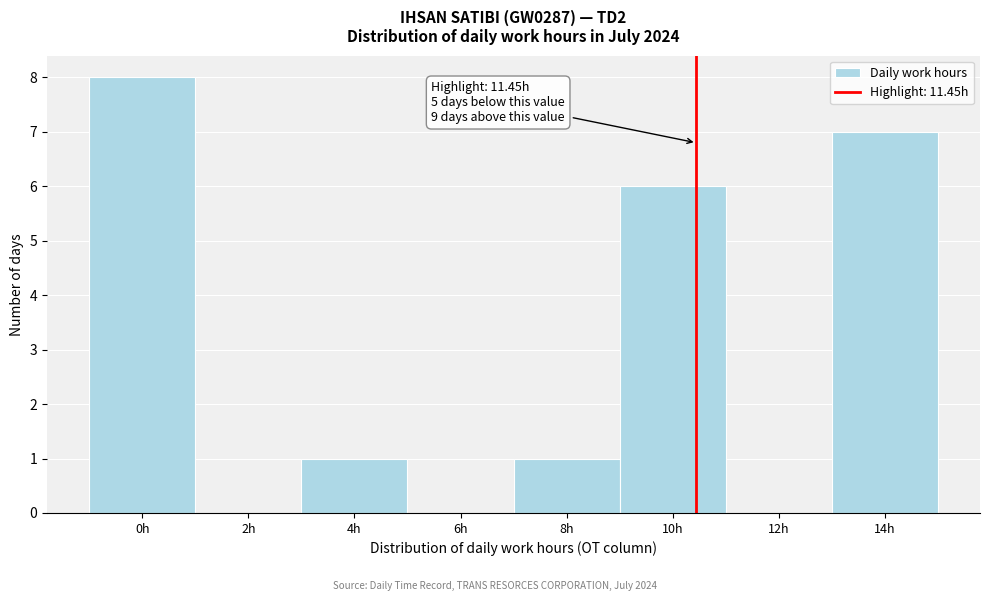

Reading left to right, what are all the values shown in this chart?

0h=8	2h=0	4h=1	6h=0	8h=1	10h=6	12h=0	14h=7